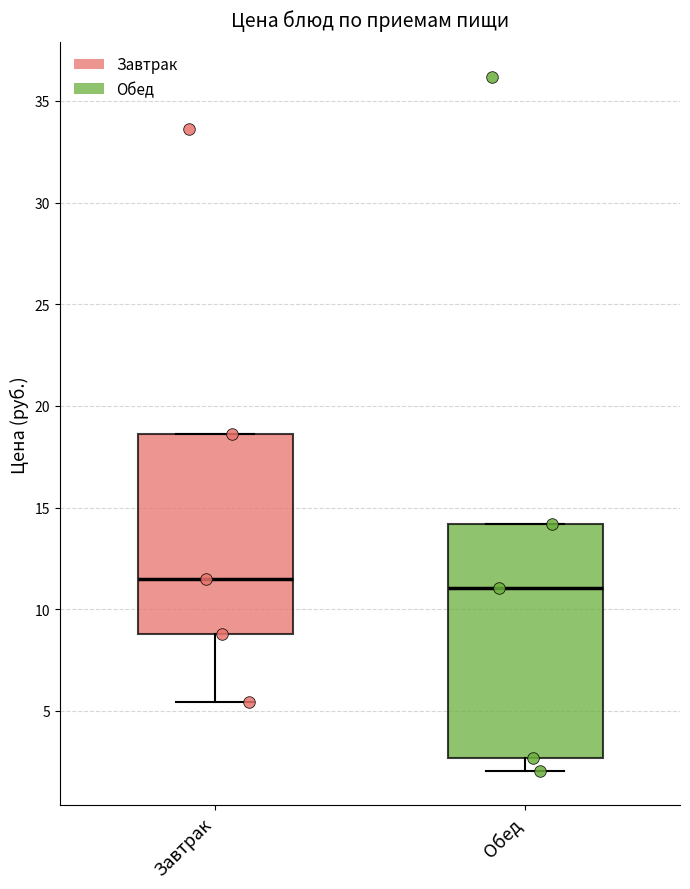

Reading left to right, read every box against the y-axis: the position of its median line, the range the box covers, and the ends of its whiskers. The values are not printed on the chart, so give them approximately, as read against the axis.

Завтрак: median 11.5, box 9.0 to 18.5, whiskers 5.5 to 18.5
Обед: median 11.0, box 2.5 to 14.0, whiskers 2.0 to 14.0